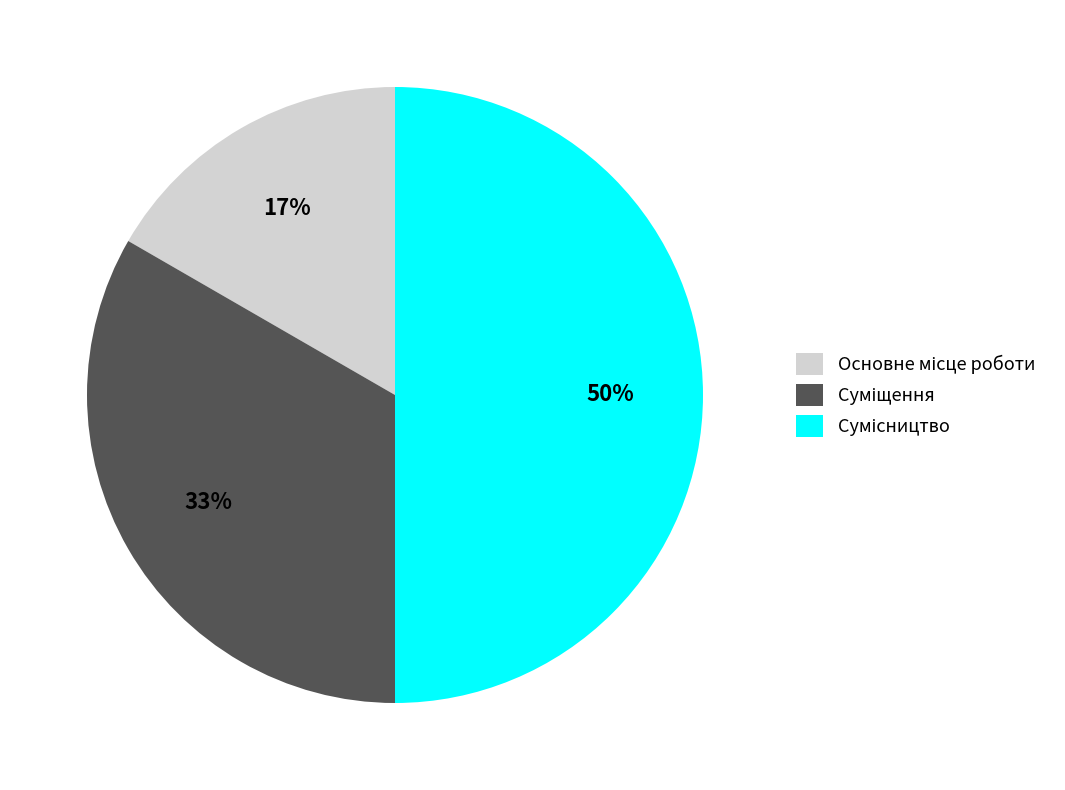

To the nearest percent, what is the difference between the largest and smallest slice percentages?

33%